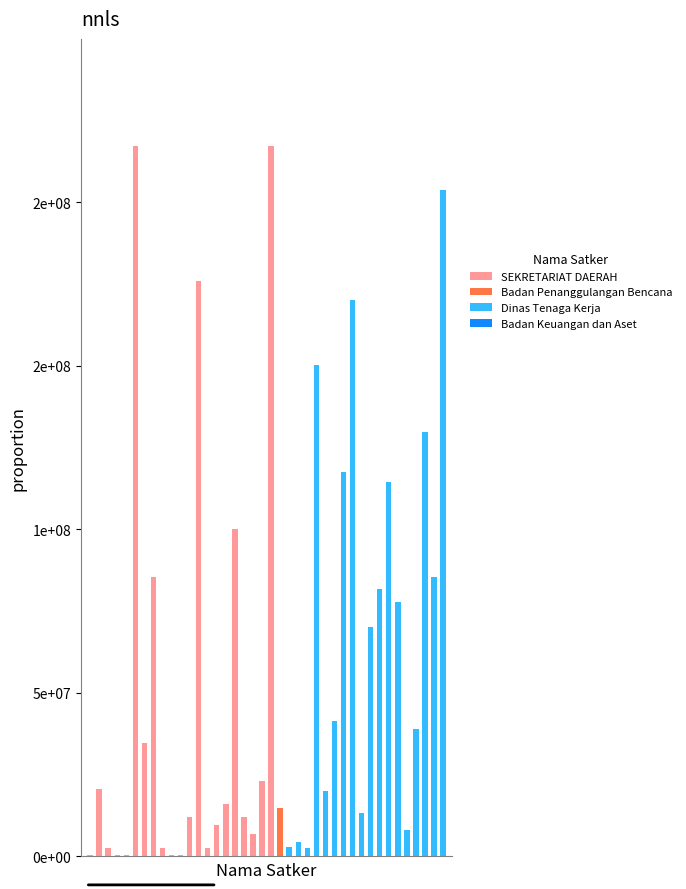

Are the bars grouped side by side (vs. stacked)?

No